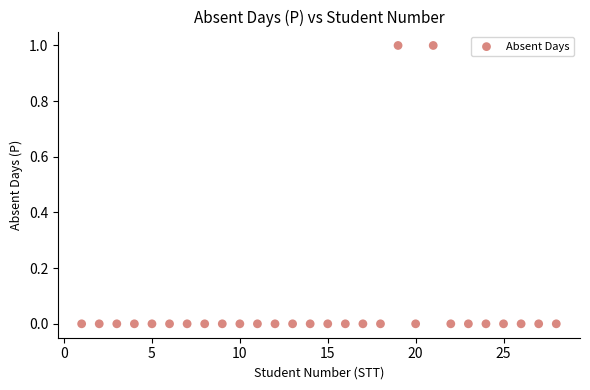

What is the range of X values (max minus min)?

27